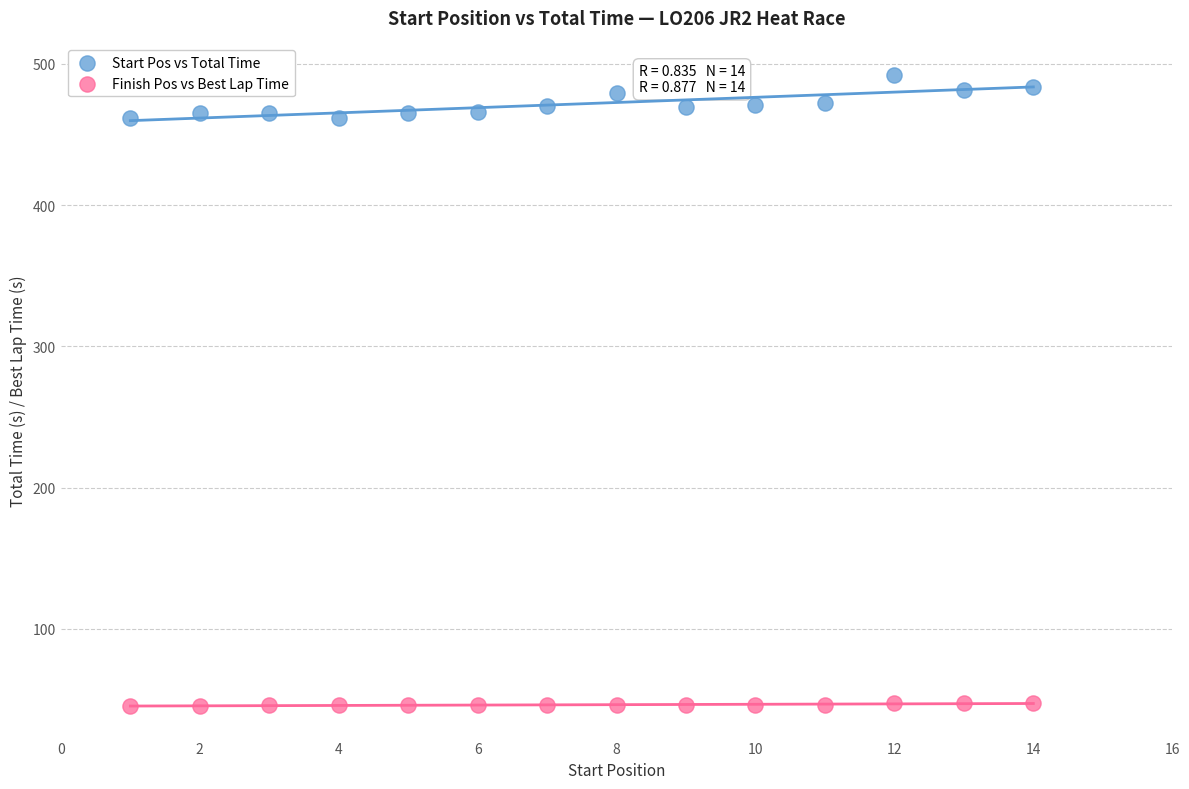

Which series has the largest Y range (max minus min)?

Start Pos vs Total Time